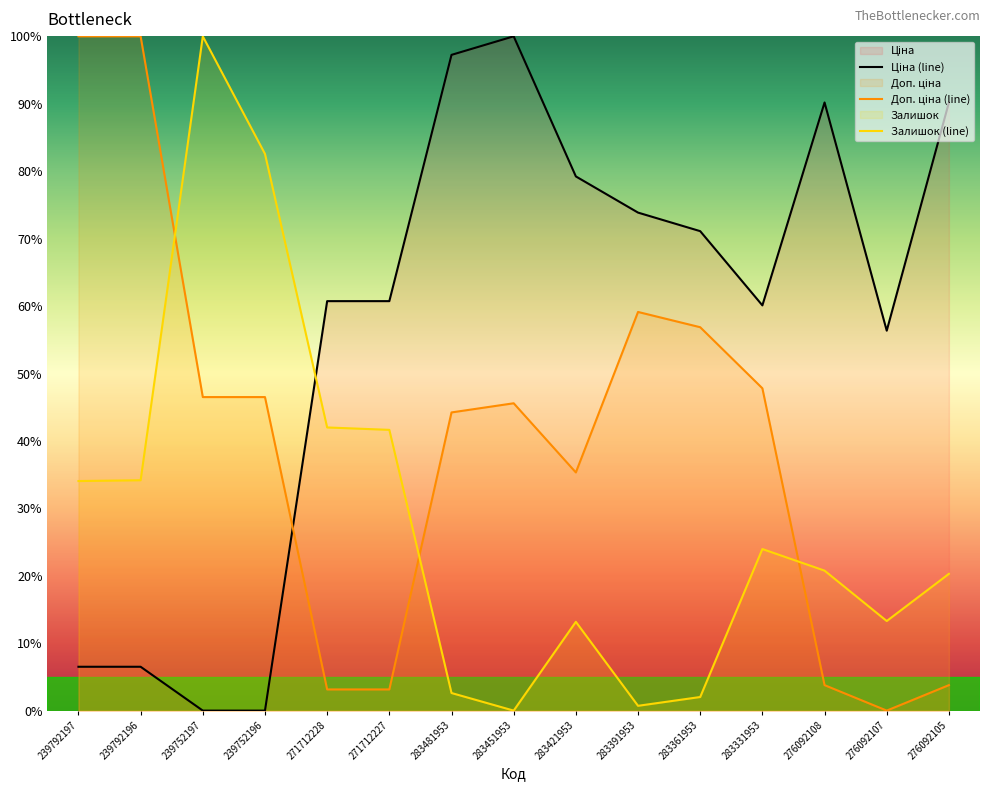

Does the chart have visible grid lines?

No